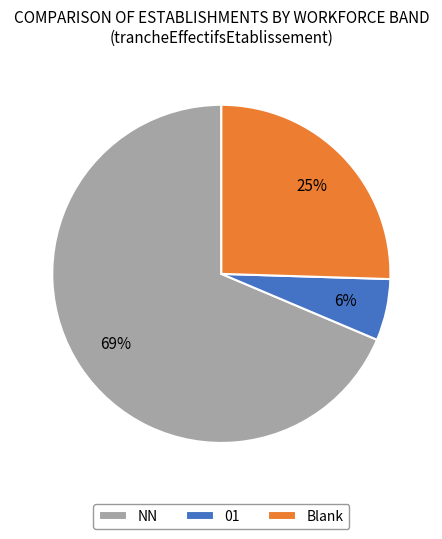

Is there any slice that represents more than half of the pie?

Yes